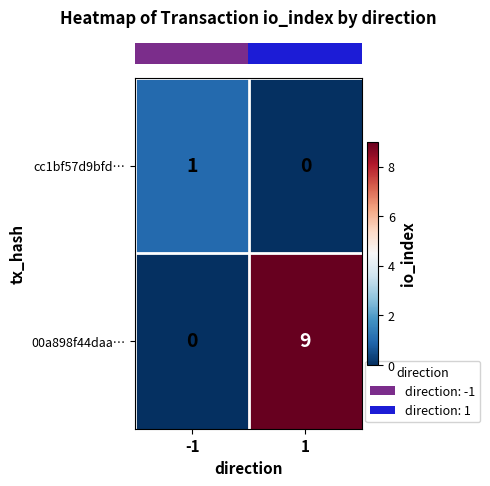

The cc1bf57d9bfd… series shows 0 at 1. True or false?

True